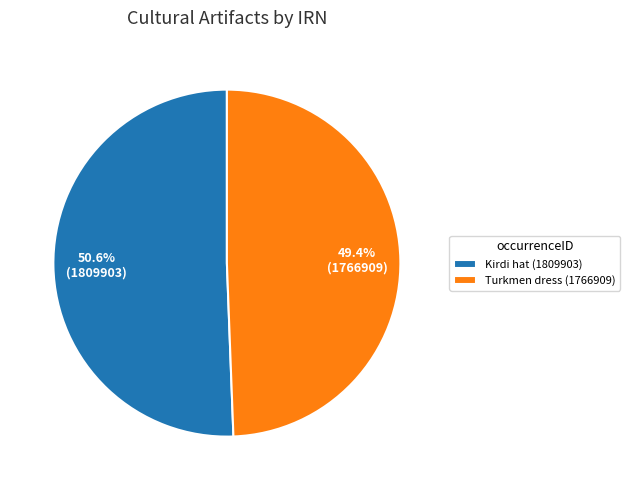

Is the sum of Kirdi hat (1809903) and Turkmen dress (1766909) greater than half?

Yes